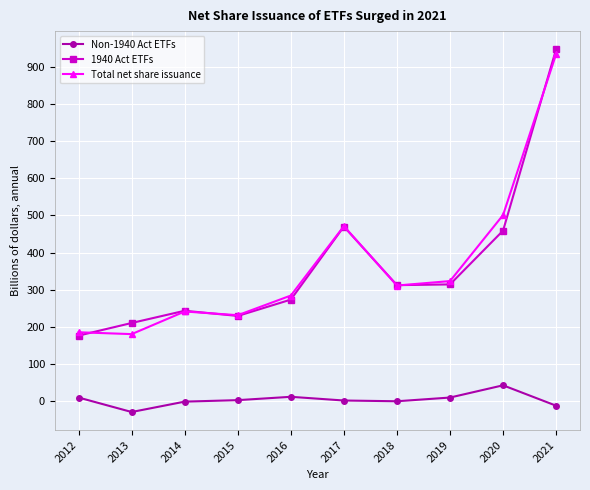

What is the difference between the maximum and minimum values in the Total net share issuance series?

755